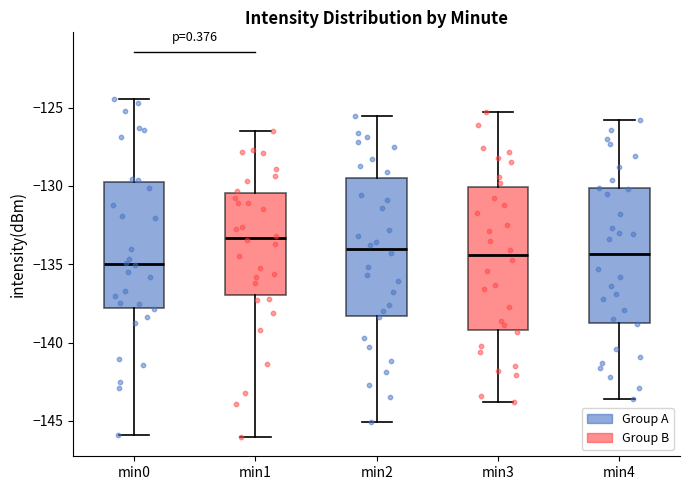

Reading left to right, read every box against the y-axis: the position of its median line, the range the box covers, and the ends of its whiskers. The values are not printed on the chart, so give them approximately, as read against the axis.

min0: median -135.0, box -138.0 to -129.5, whiskers -146.0 to -124.5
min1: median -133.5, box -137.0 to -130.5, whiskers -146.0 to -126.5
min2: median -134.0, box -138.5 to -129.5, whiskers -145.0 to -125.5
min3: median -134.5, box -139.0 to -130.0, whiskers -144.0 to -125.5
min4: median -134.5, box -138.5 to -130.0, whiskers -143.5 to -126.0